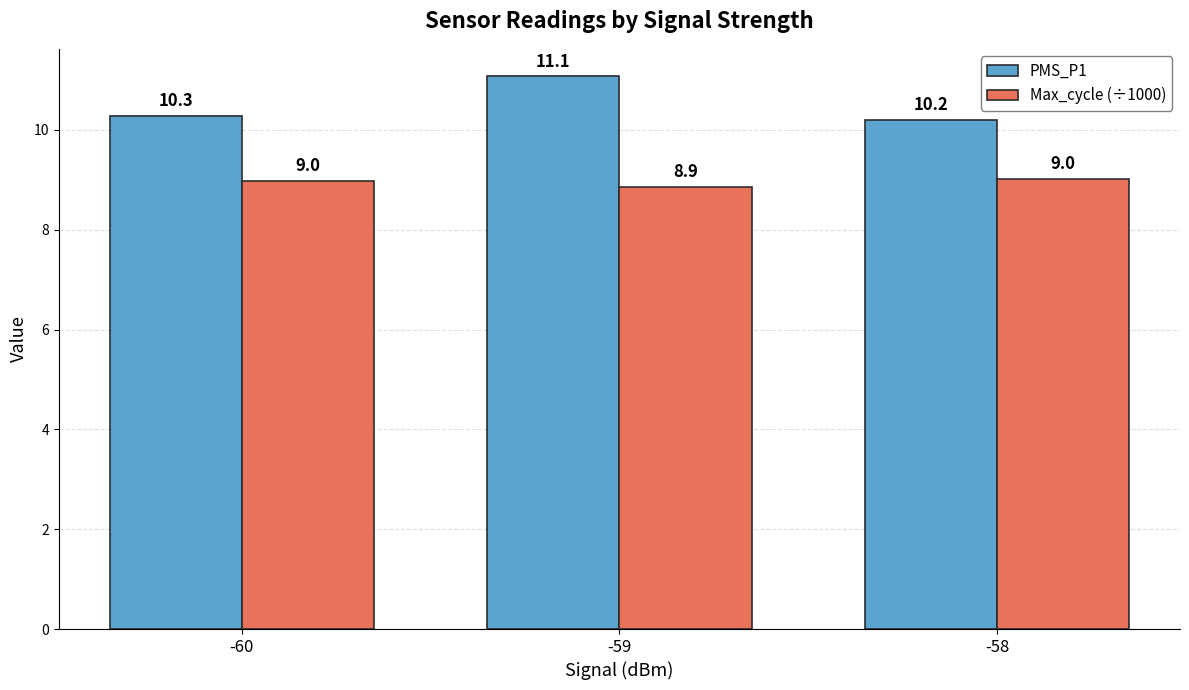

What is the sum of all Max_cycle (÷1000) values?

26.9